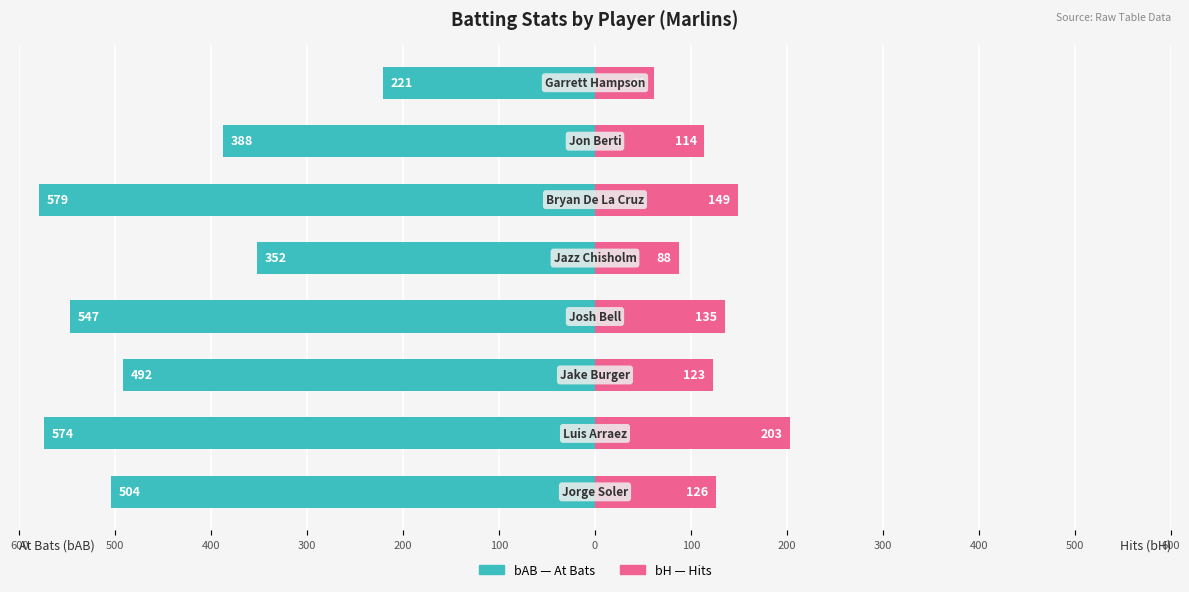

How many values in the bAB (At Bats) series exceed -492?

3